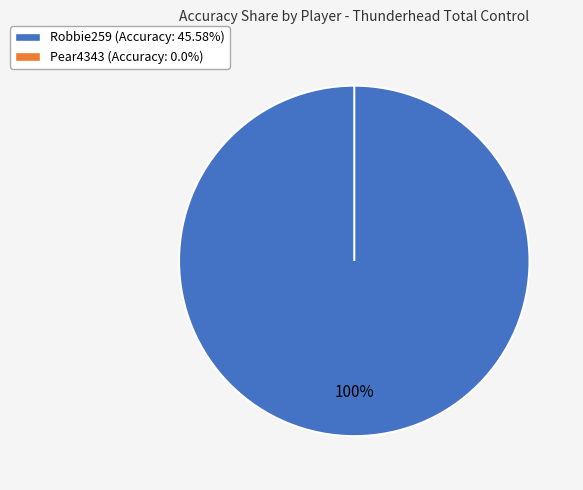

Is it true that Robbie259 is 100% of the pie?

True